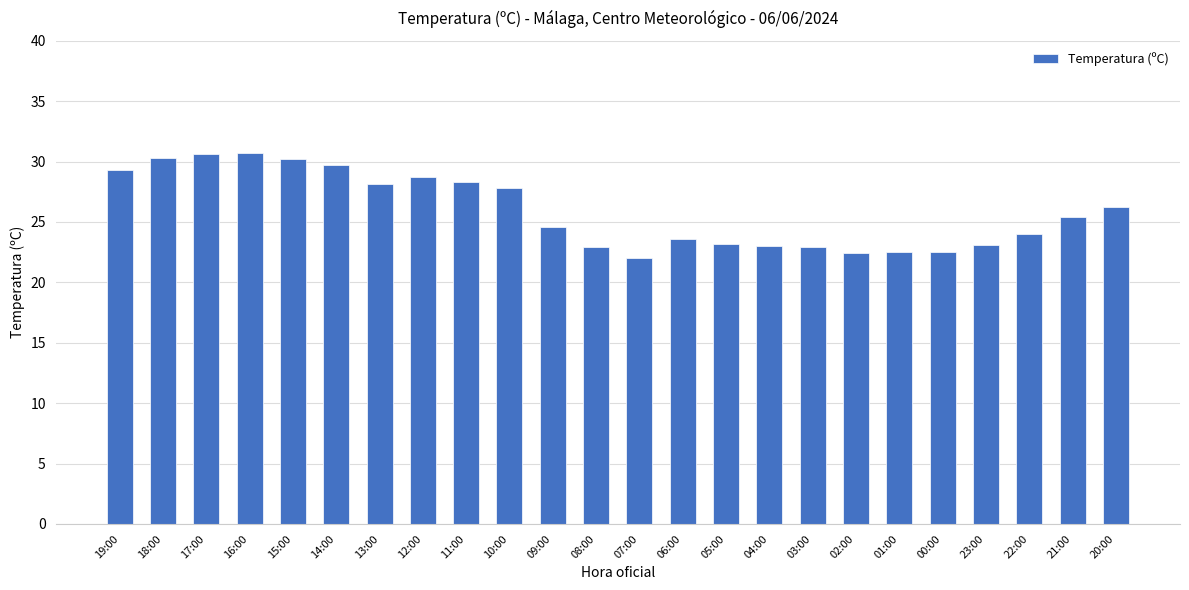

How many data points does each series have?

24